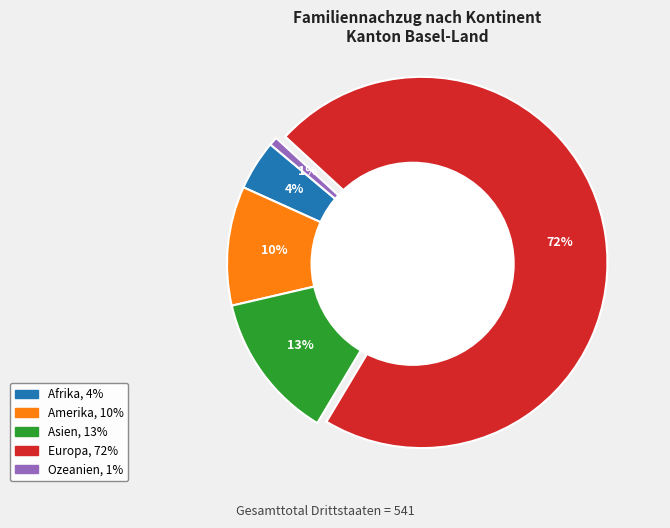

Combined, do Europa and Amerika account for over 50%?

Yes